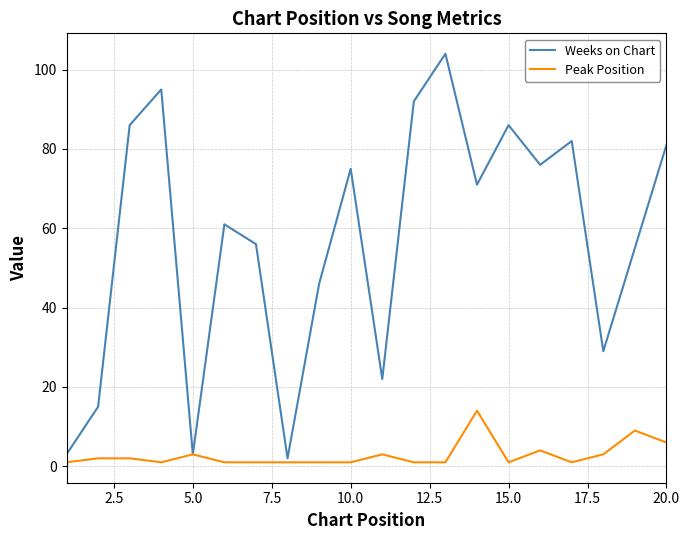

Which series has the largest total across all categories?

Weeks on Chart